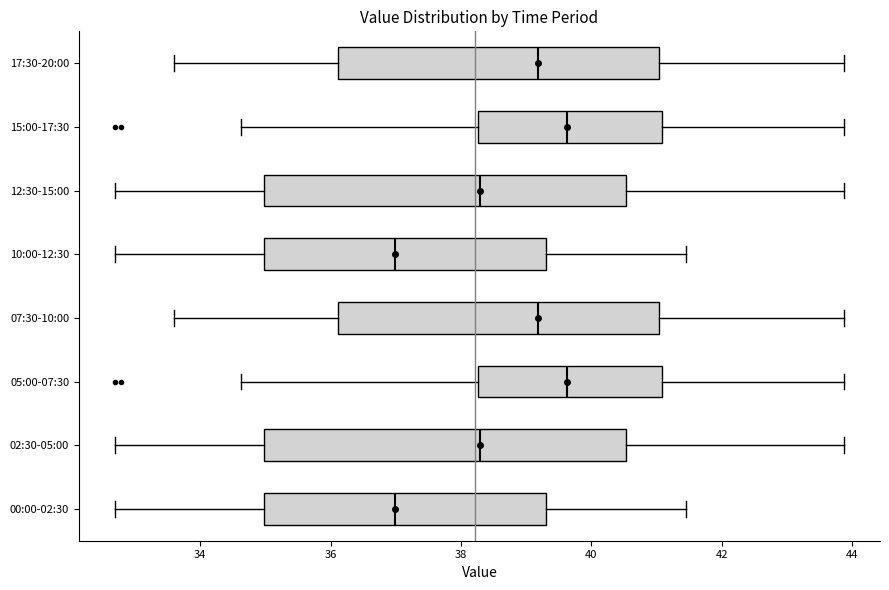

Reading bottom to top, transcribe this box plot: for each box, give where its median line is, the range the box spans, and where its two whiskers end, as read against the x-axis. The values are not printed on the chart, so give them approximately, as read against the axis.

00:00-02:30: median 37.0, box 35.0 to 39.4, whiskers 32.8 to 41.4
02:30-05:00: median 38.2, box 35.0 to 40.6, whiskers 32.8 to 43.8
05:00-07:30: median 39.6, box 38.2 to 41.0, whiskers 34.6 to 43.8
07:30-10:00: median 39.2, box 36.2 to 41.0, whiskers 33.6 to 43.8
10:00-12:30: median 37.0, box 35.0 to 39.4, whiskers 32.8 to 41.4
12:30-15:00: median 38.2, box 35.0 to 40.6, whiskers 32.8 to 43.8
15:00-17:30: median 39.6, box 38.2 to 41.0, whiskers 34.6 to 43.8
17:30-20:00: median 39.2, box 36.2 to 41.0, whiskers 33.6 to 43.8